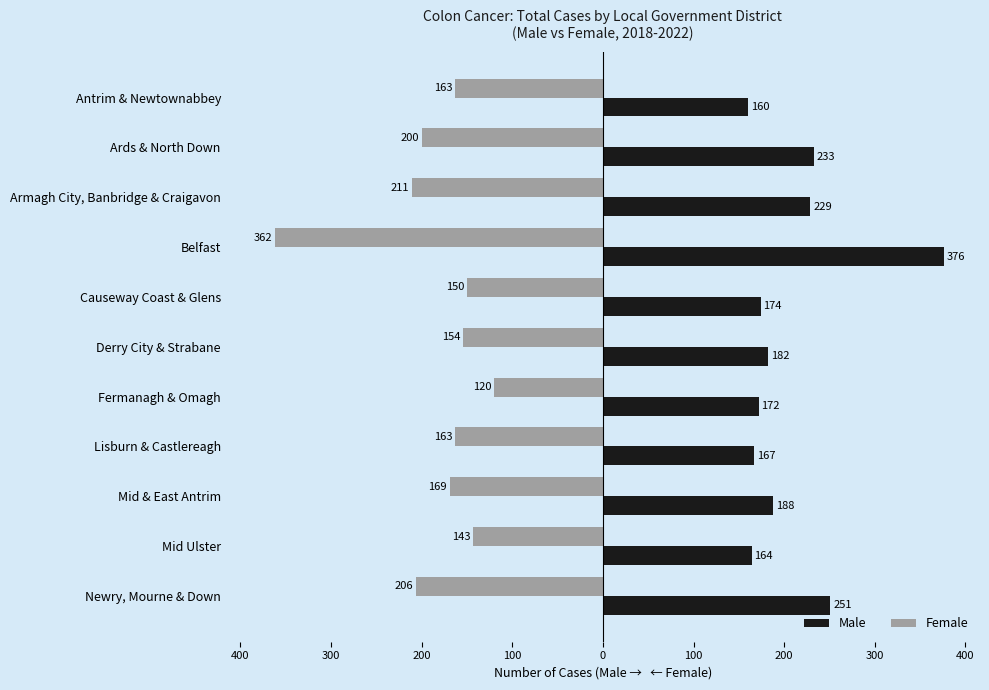

List the series in order of their overall mean, lowest first.

Female, Male